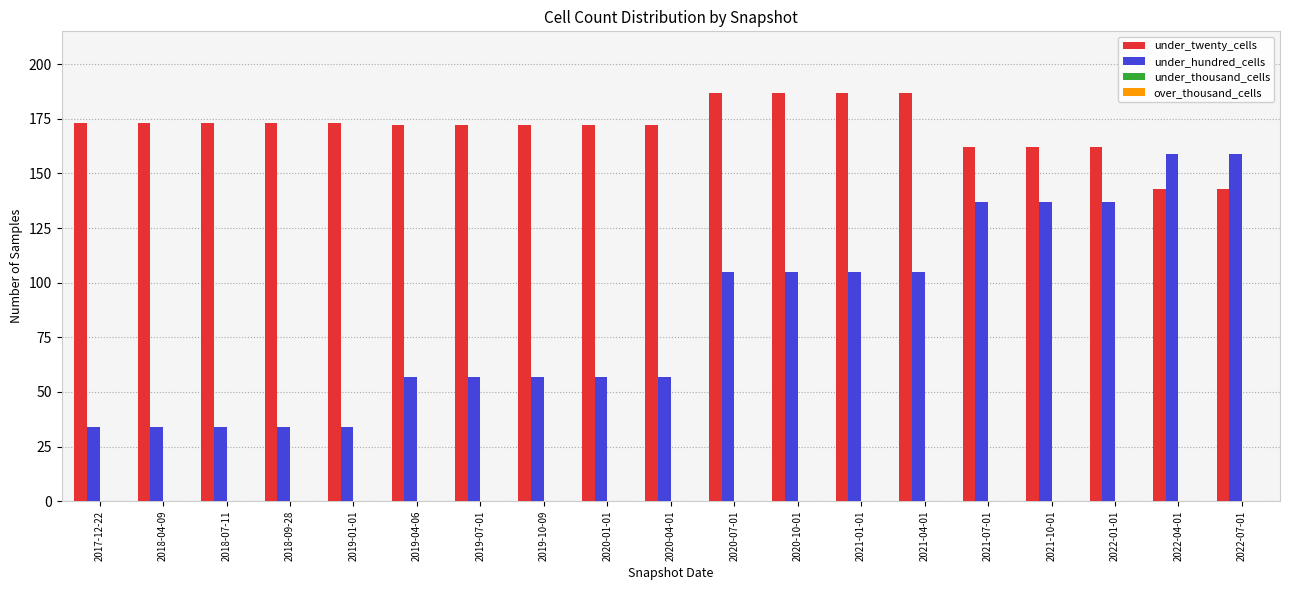

Which series has the widest spread of values?

under_hundred_cells